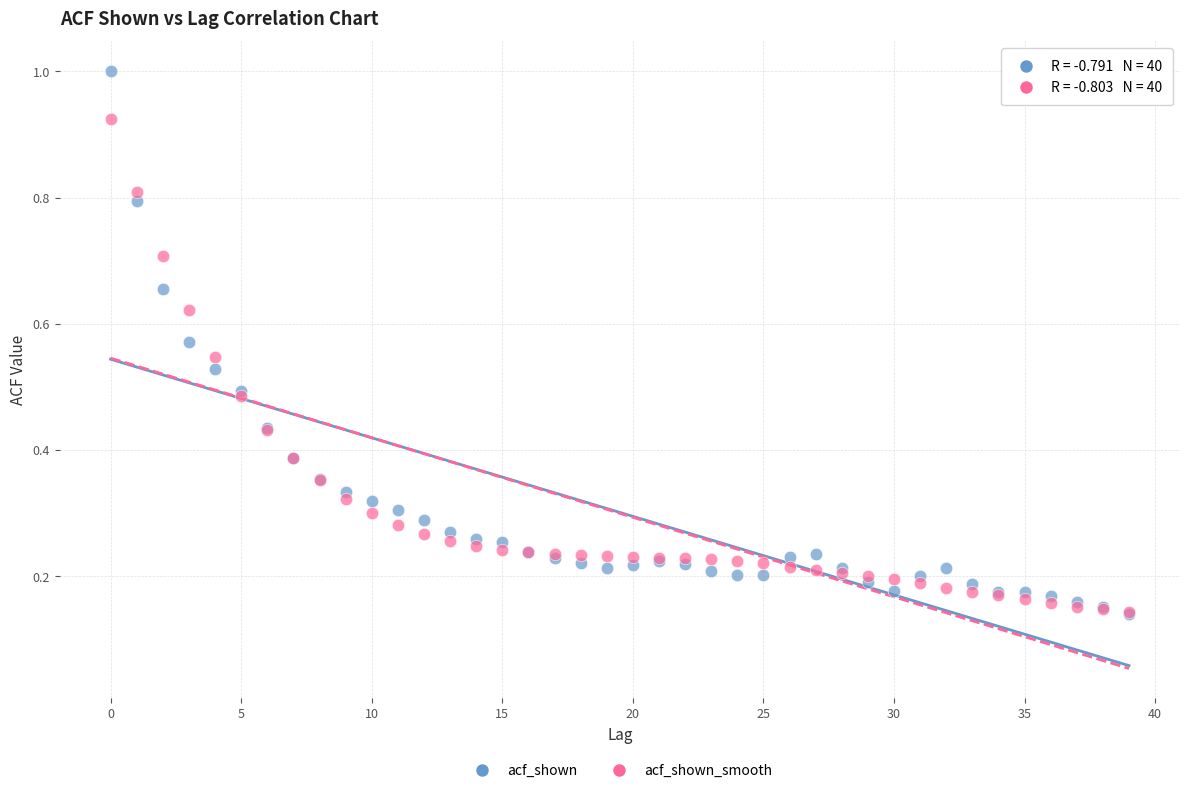

Which series reaches the maximum Y coordinate?

acf_shown